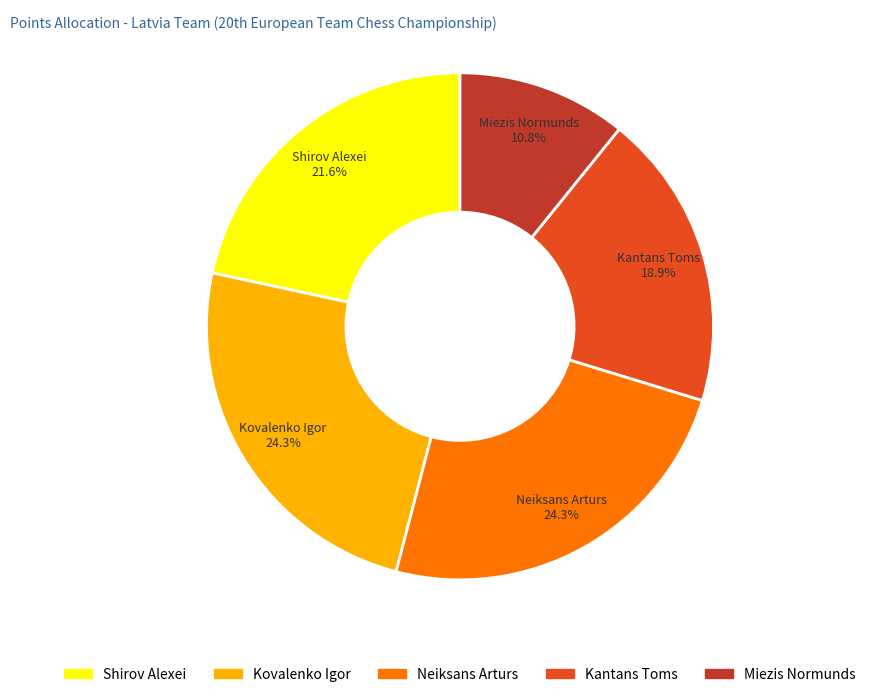

Between Neiksans Arturs and Miezis Normunds, which is larger?

Neiksans Arturs